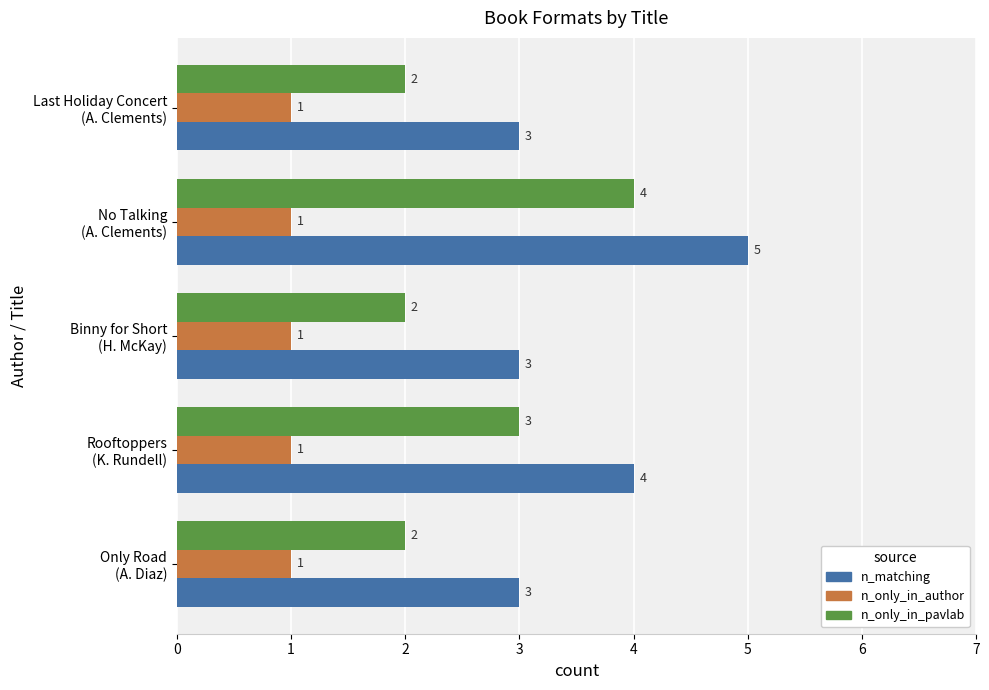

What is the greatest value displayed?

5